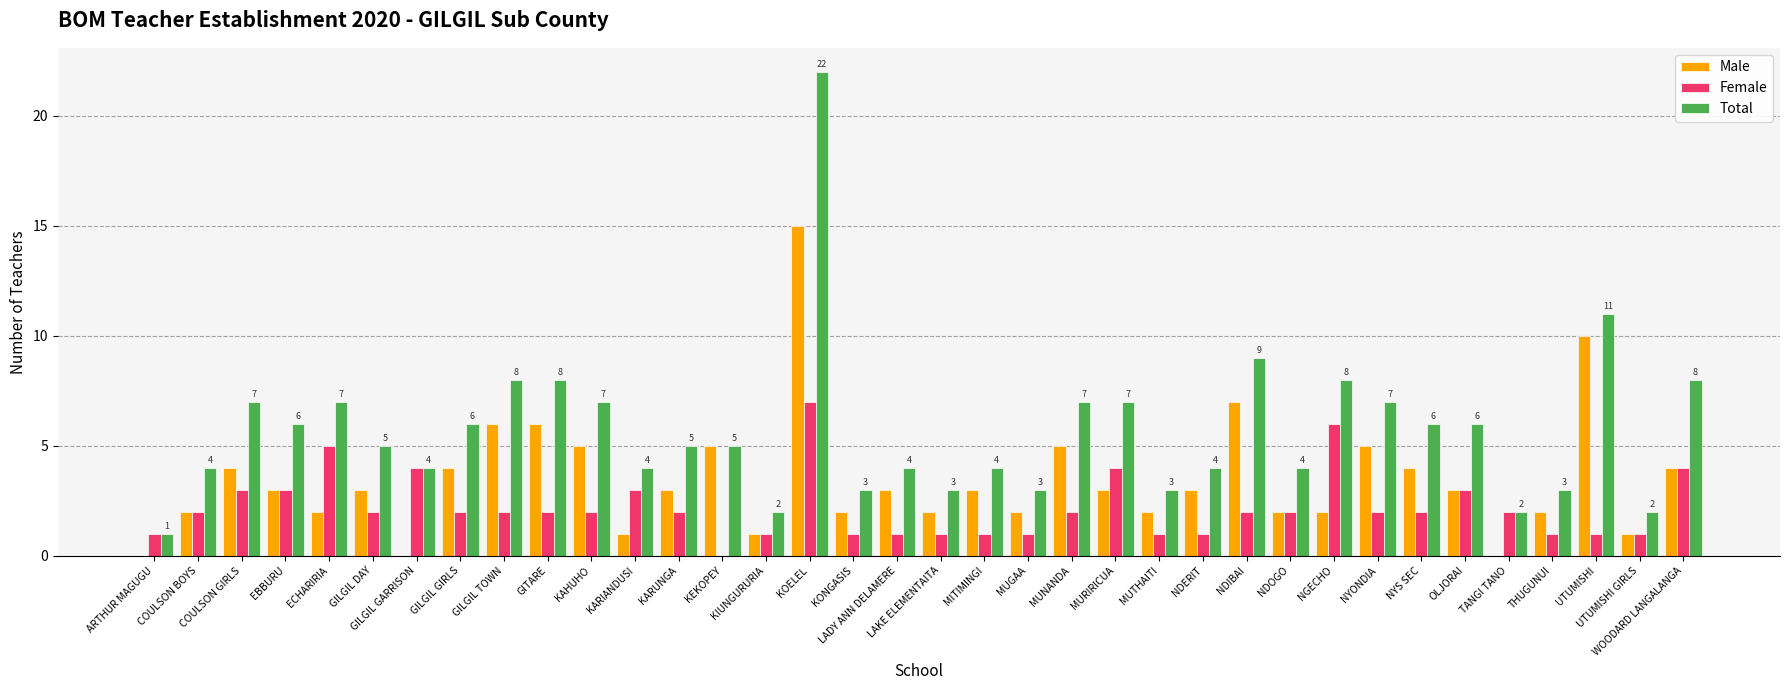

What is the greatest value displayed?

22